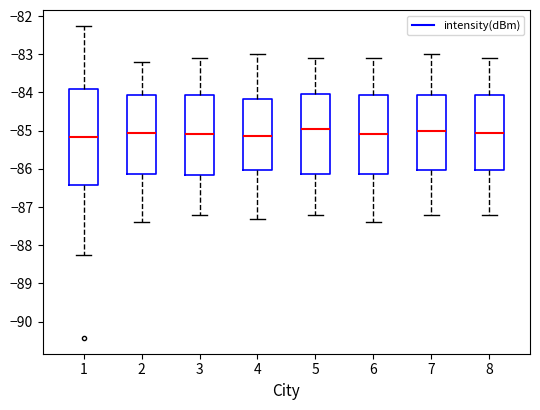

Reading left to right, read every box against the y-axis: the position of its median line, the range the box covers, and the ends of its whiskers. The values are not printed on the chart, so give them approximately, as read against the axis.

1: median -85.2, box -86.4 to -83.9, whiskers -88.3 to -82.2
2: median -85.0, box -86.1 to -84.1, whiskers -87.4 to -83.2
3: median -85.1, box -86.1 to -84.1, whiskers -87.2 to -83.1
4: median -85.1, box -86.0 to -84.2, whiskers -87.3 to -83.0
5: median -84.9, box -86.1 to -84.0, whiskers -87.2 to -83.1
6: median -85.1, box -86.1 to -84.1, whiskers -87.4 to -83.1
7: median -85.0, box -86.0 to -84.1, whiskers -87.2 to -83.0
8: median -85.0, box -86.0 to -84.1, whiskers -87.2 to -83.1